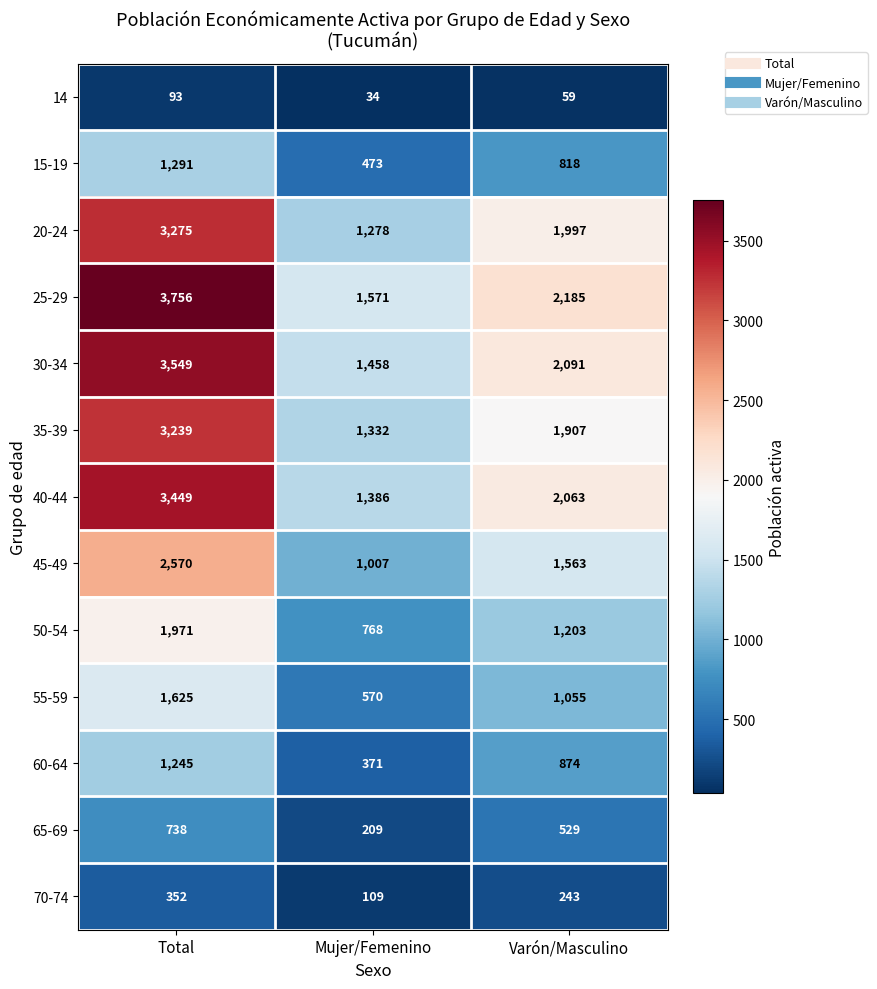

Is the value of 40-44 at Varón/Masculino greater than the value of 20-24 at Total?

No